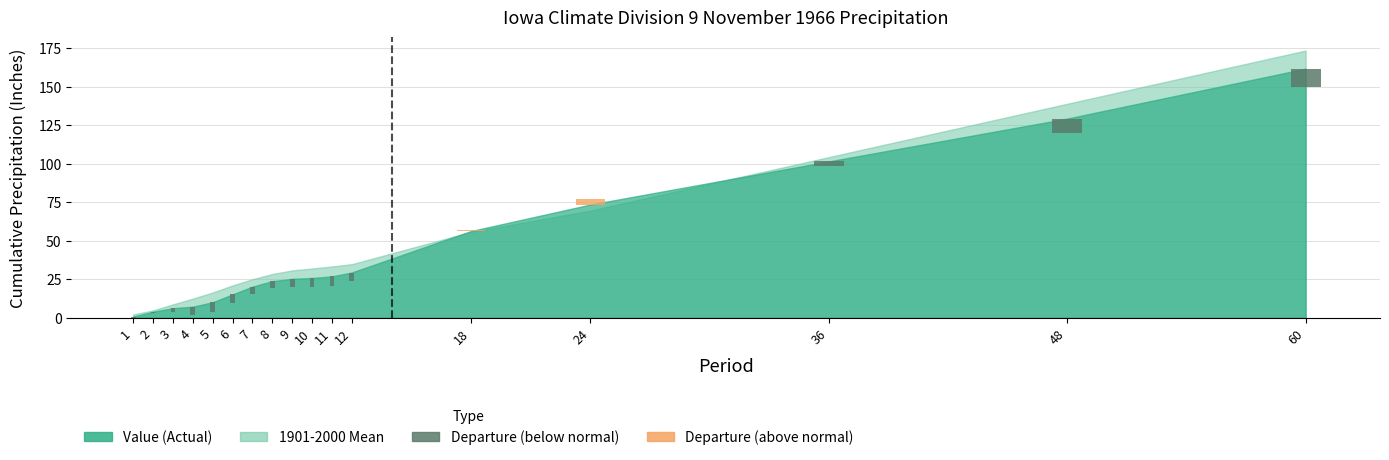

At which label does Departure (below normal) first exceed 5?

4